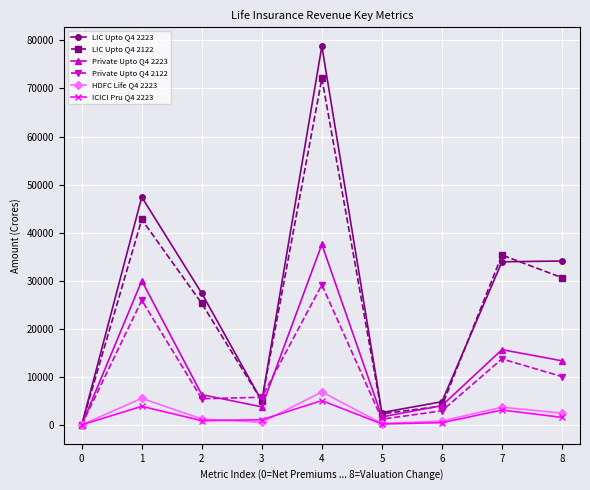

The value of ICICI Pru Q4 2223 at 2 is 872.8. True or false?

True